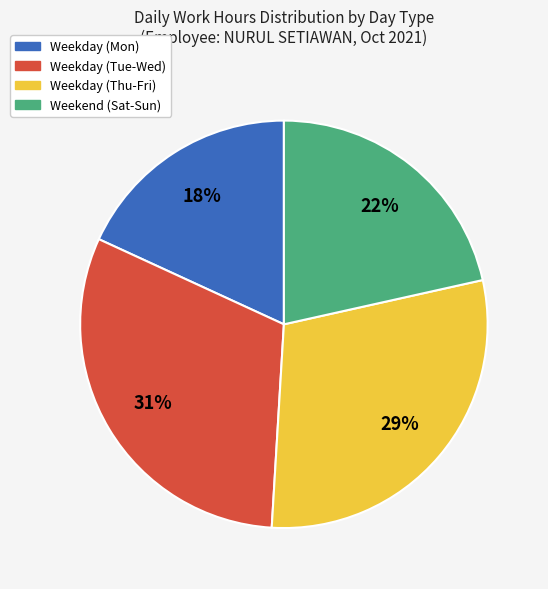

To the nearest percent, what is the difference between the largest and smallest slice percentages?

13%